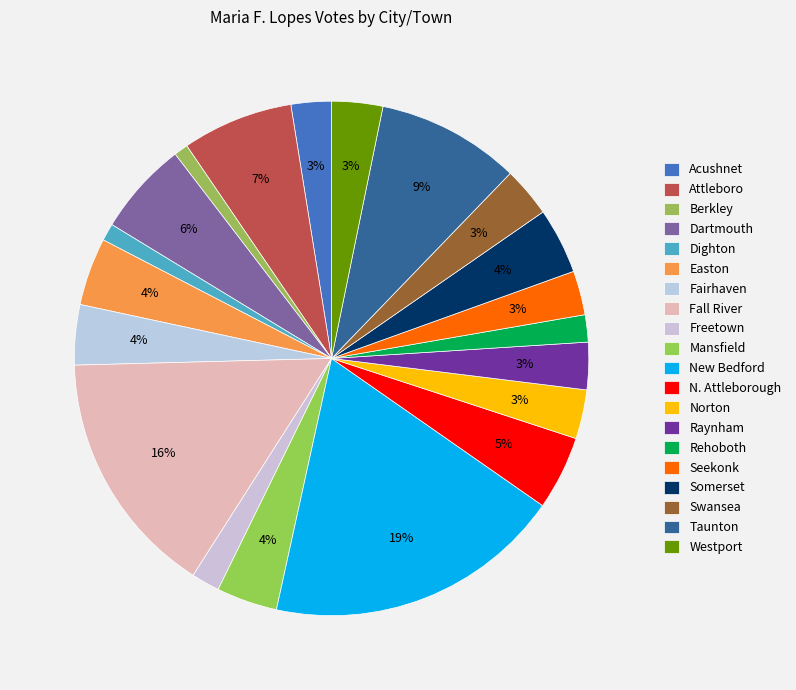

What percentage is NOT represented by Dighton?

98.9%